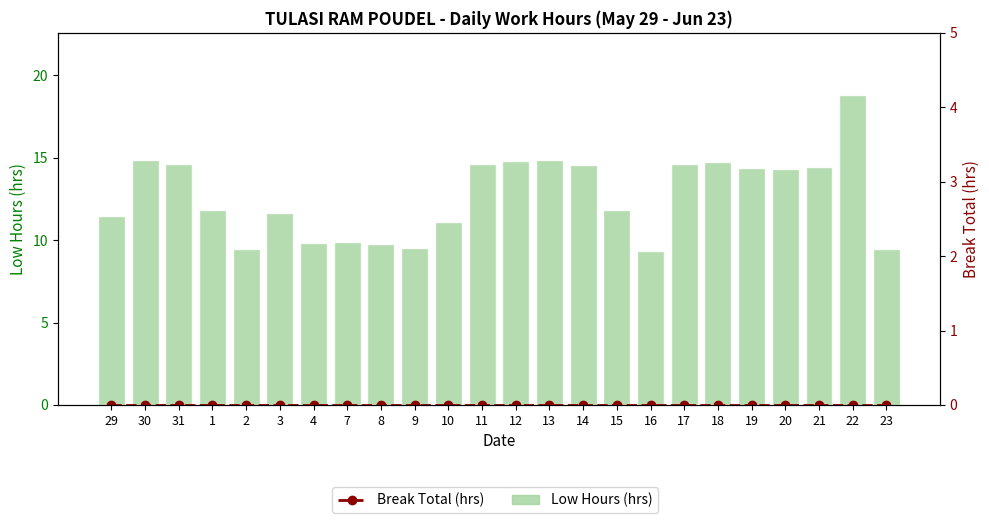

At which category is the sum across all series the highest?

22